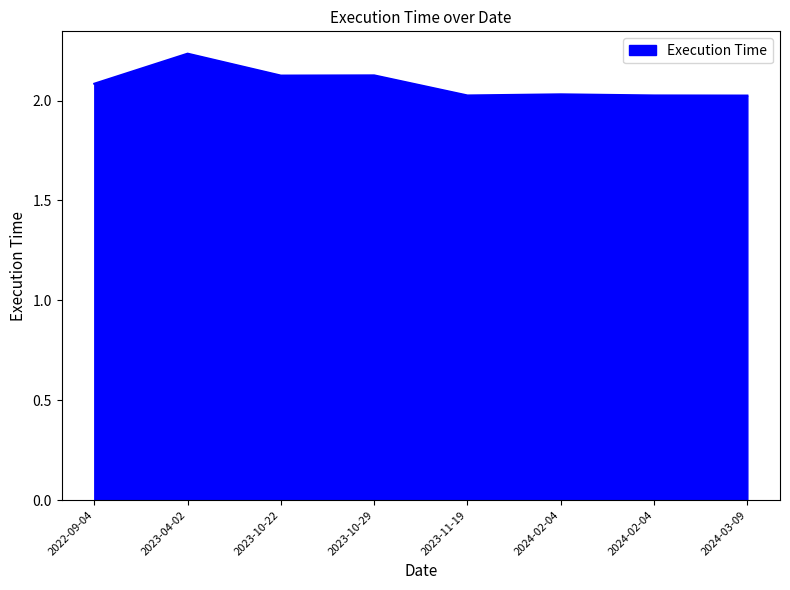

What is the sum of the values at 2024-02-04 and 2024-03-09?

4.1